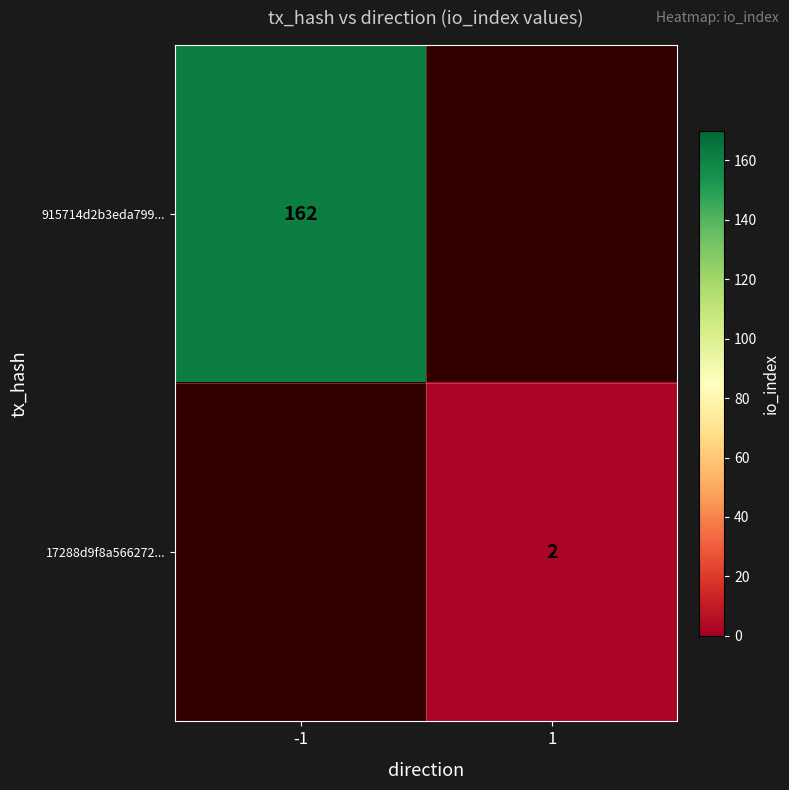

Which has a higher value, -1 or 1?

1